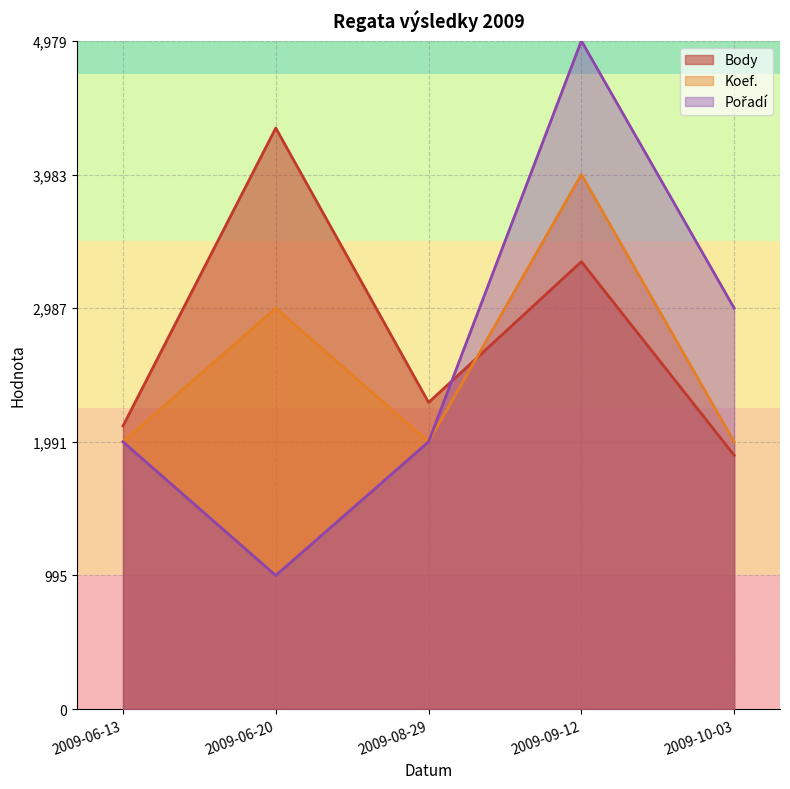

Is it true that Koef. equals 1991.8 at 2009-06-13?

True